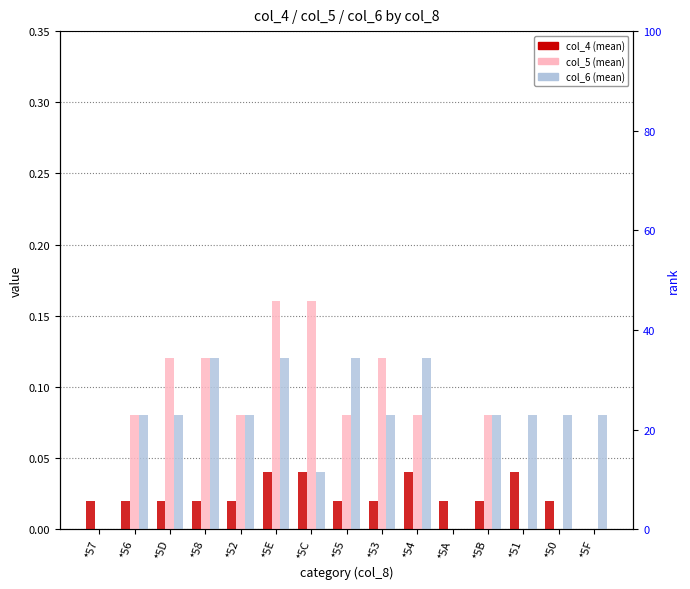

True or false: col_6 has a value of 0.0 at *5C.

True